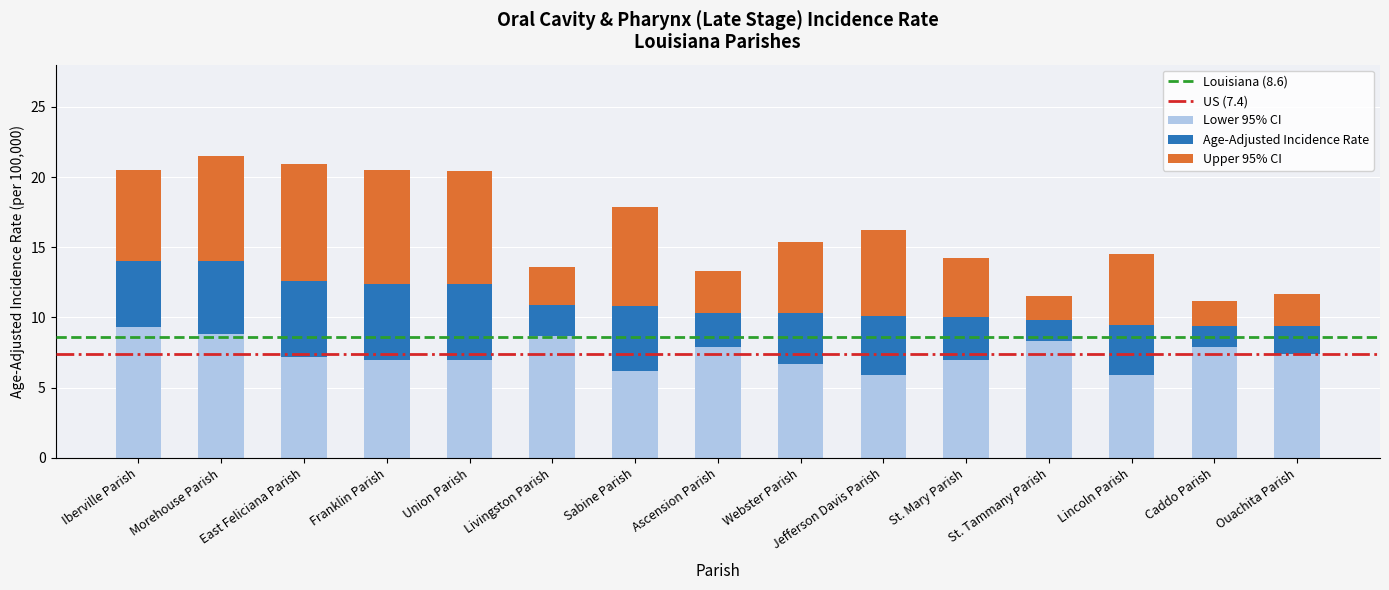

What is the maximum value for Lower 95% CI?

9.3